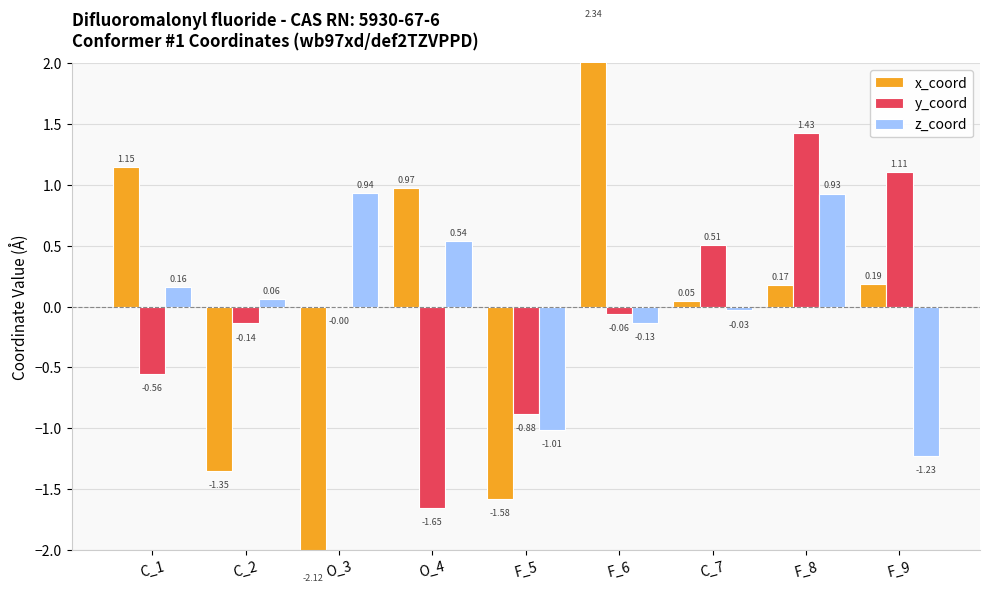

What is the difference between the second highest and minimum values in the x_coord series?

3.3